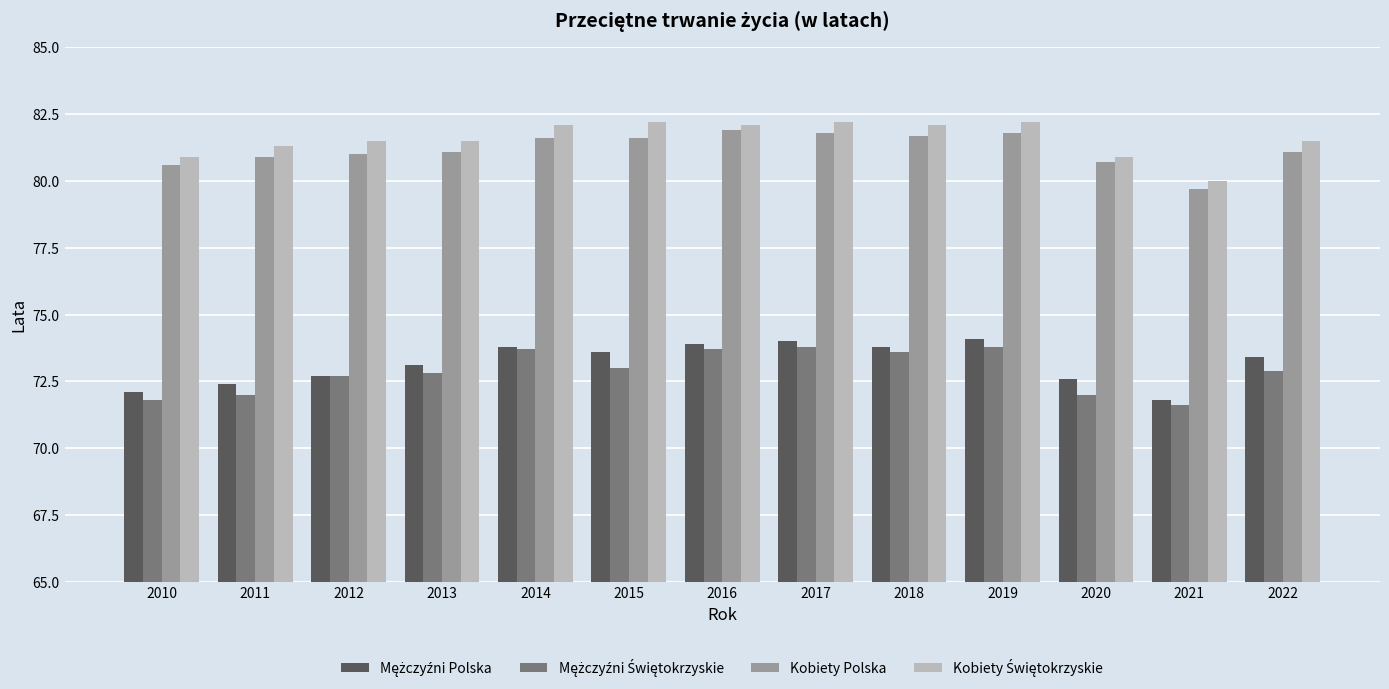

What is the greatest value displayed?

82.2